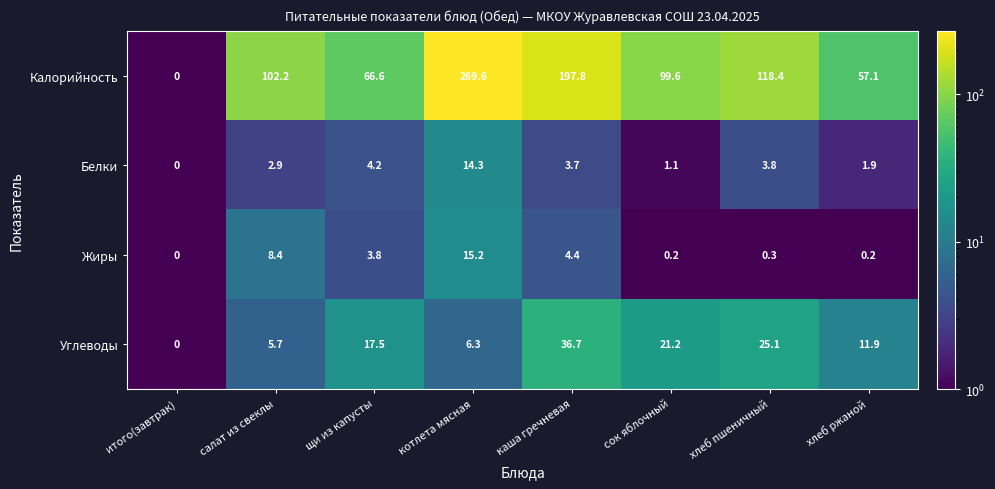

List the series in order of their peak value, lowest first.

Белки, Жиры, Углеводы, Калорийность